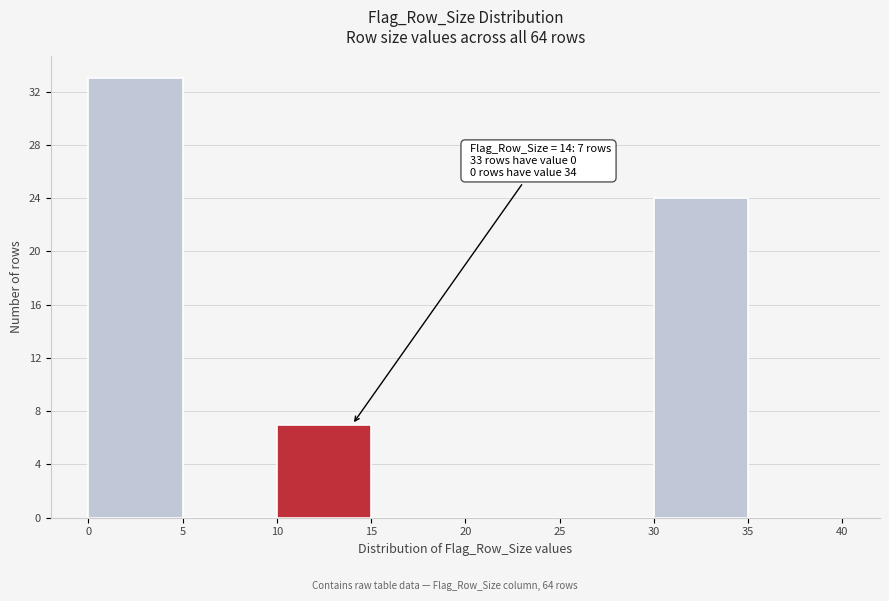

Over which range of the x-axis is the bar tallest?

0 to 5